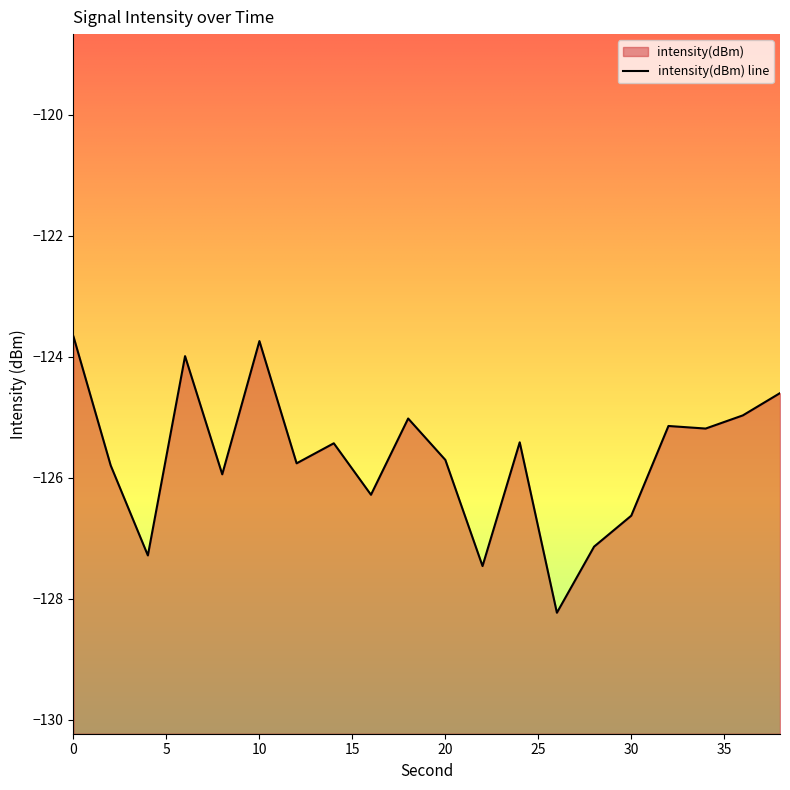

What is the sum of all values?

-2513.5